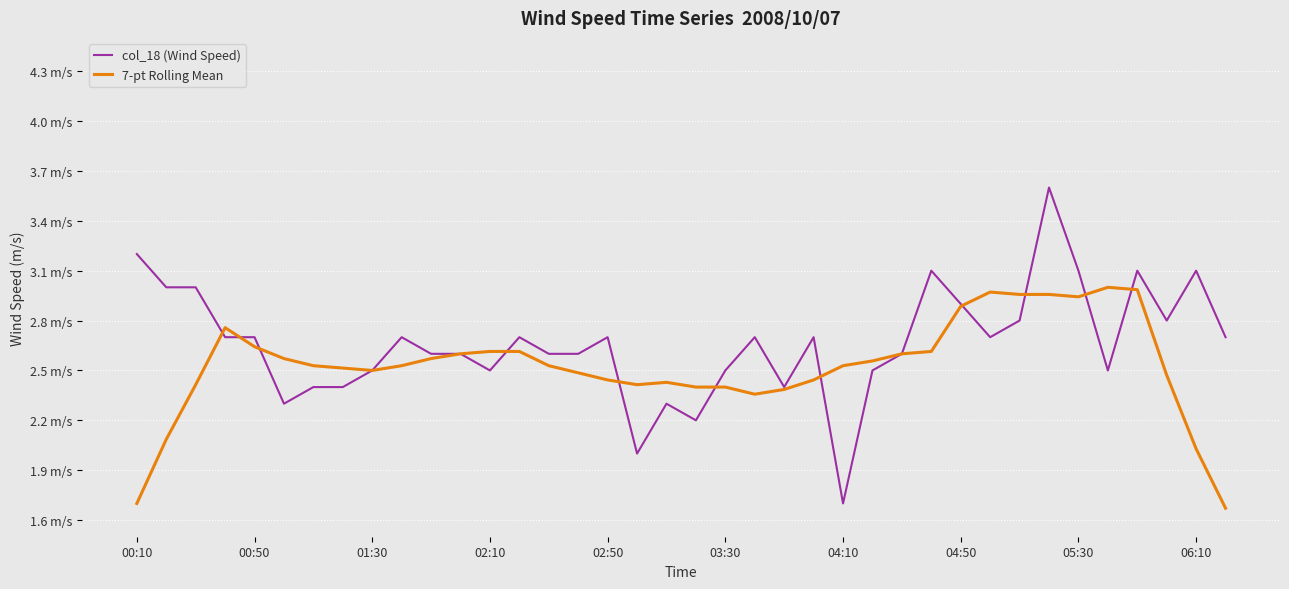

Which series has the largest range (max minus min)?

col_18 (Wind Speed)